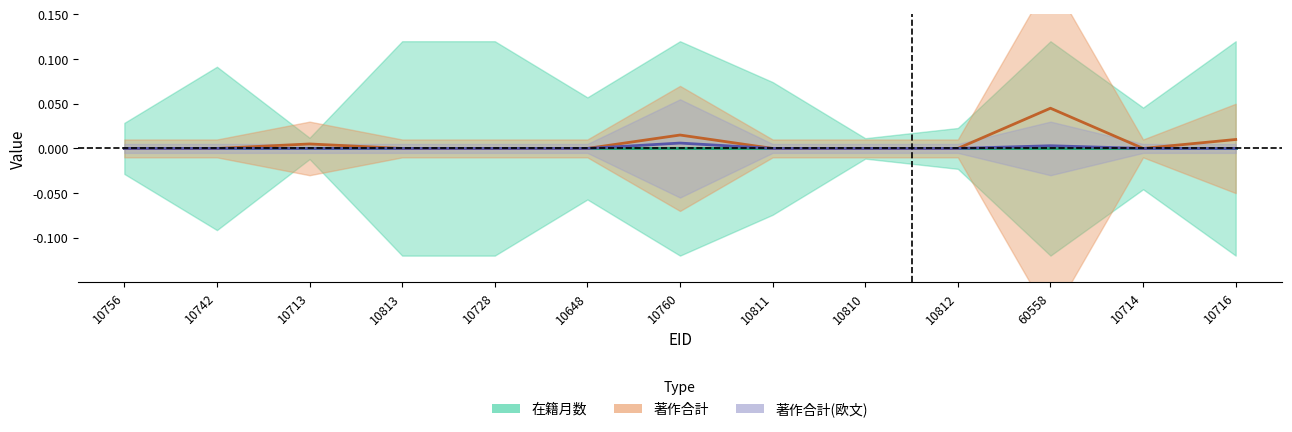

At which category does 著作合計 reach its first local valley?

10714